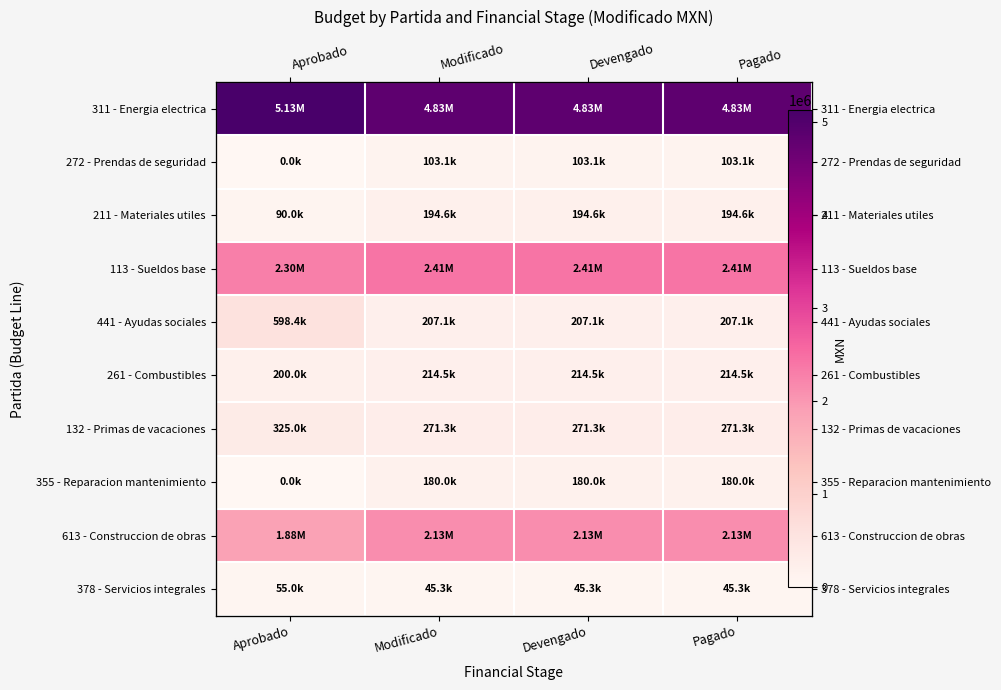

The 261 - Combustibles series shows 46813.8 at Devengado. True or false?

False